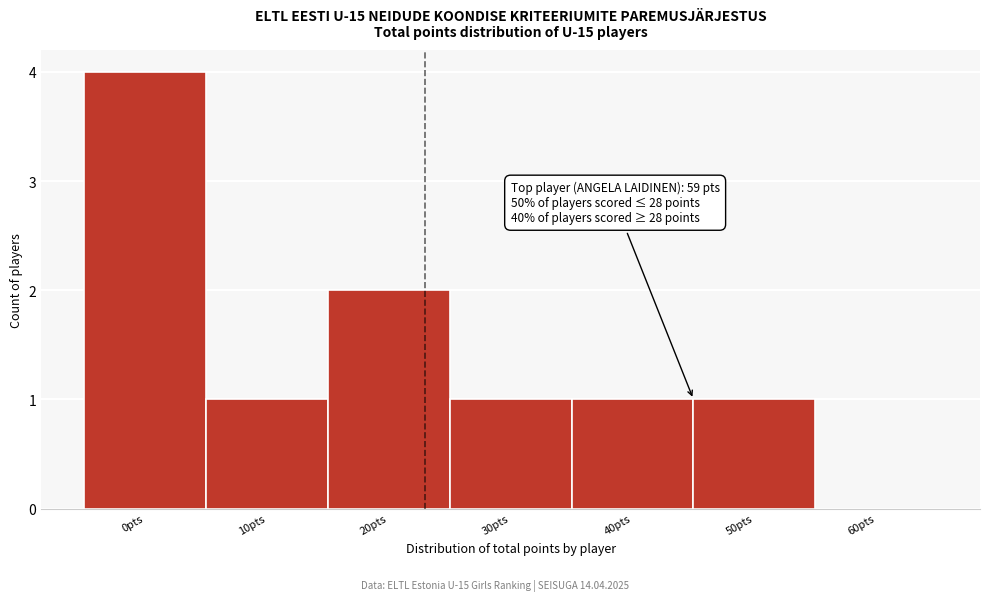

Reading left to right, what are all the values shown in this chart?

0pts=4	10pts=1	20pts=2	30pts=1	40pts=1	50pts=1	60pts=0